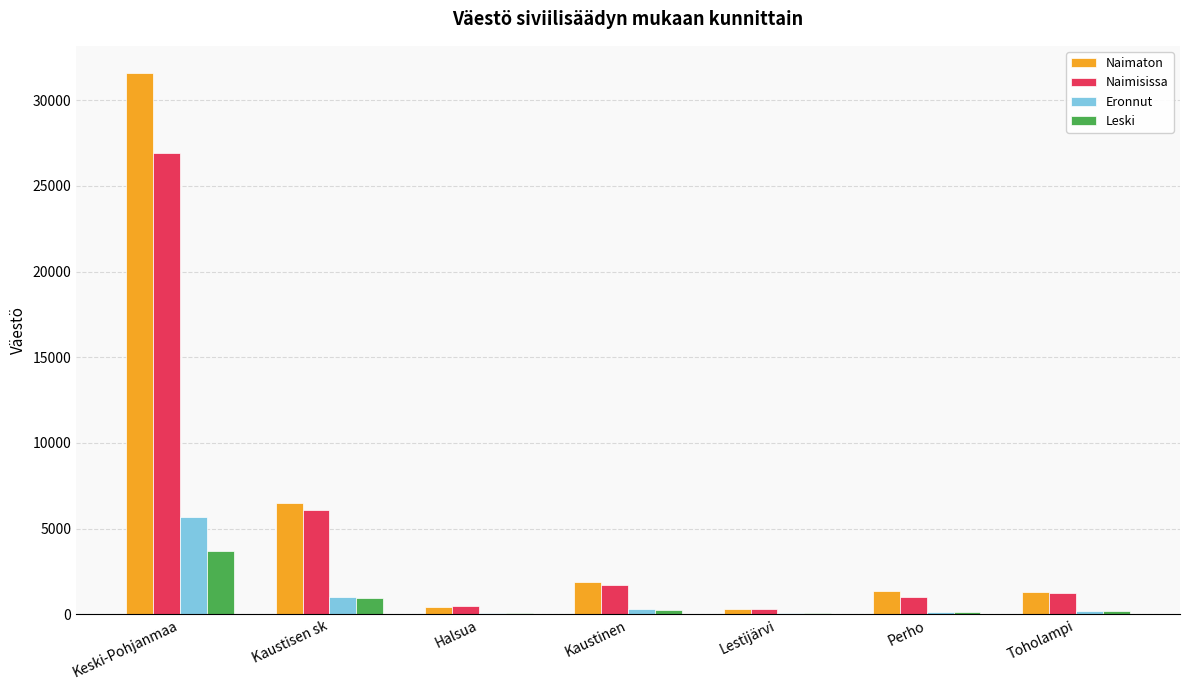

Which series changed the most between Kaustisen sk and Halsua?

Naimaton